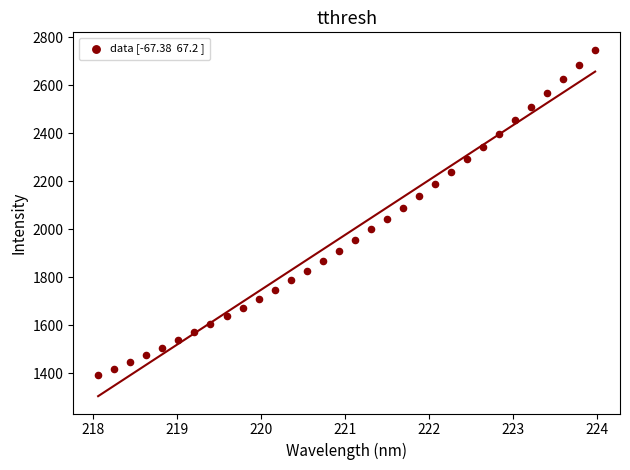

What is the range of Y values (max minus min)?

1357.9